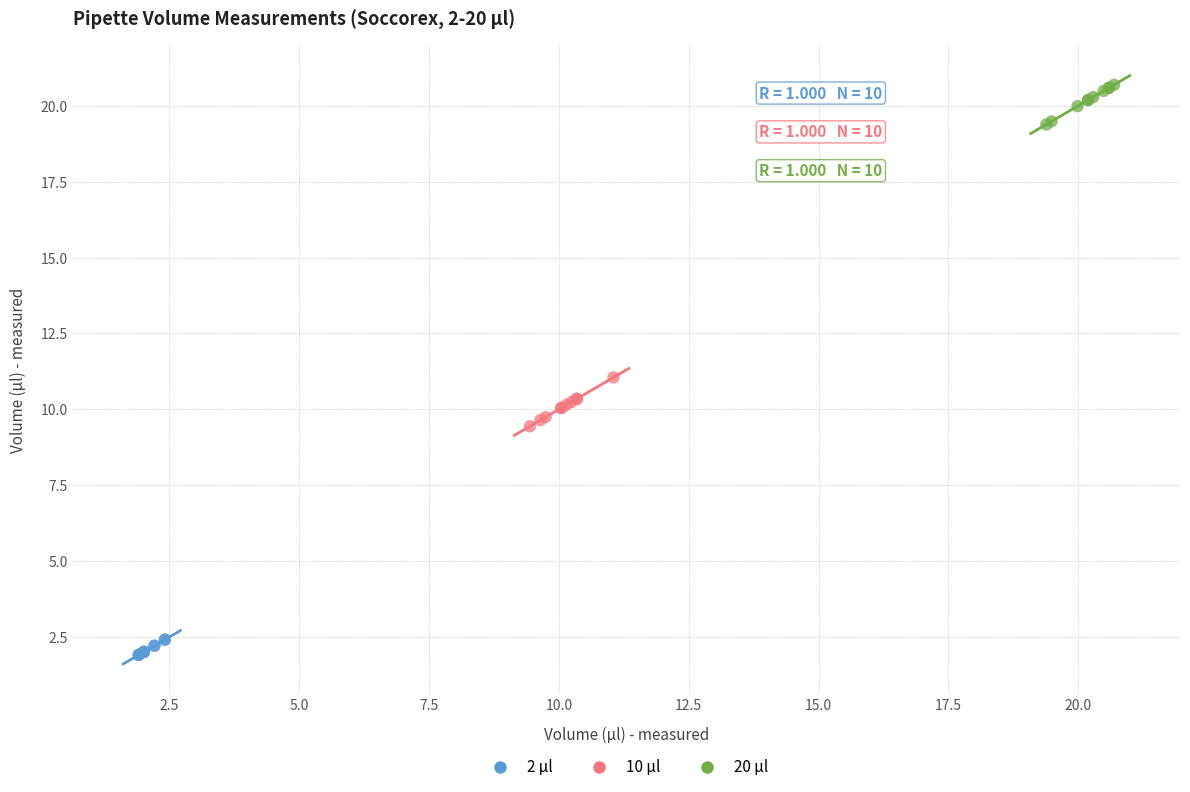

Which series reaches the maximum Y coordinate?

20 μl